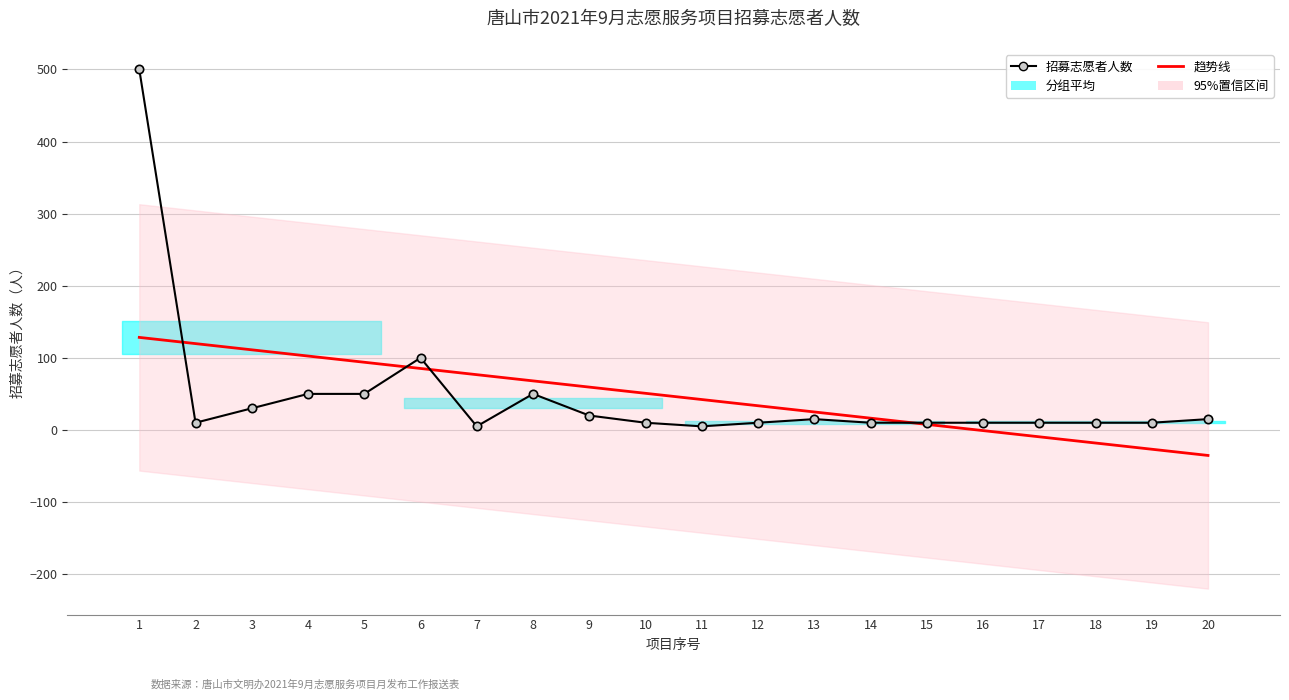

True or false: 招募志愿者人数 has a value of 10.0 at 10.

True